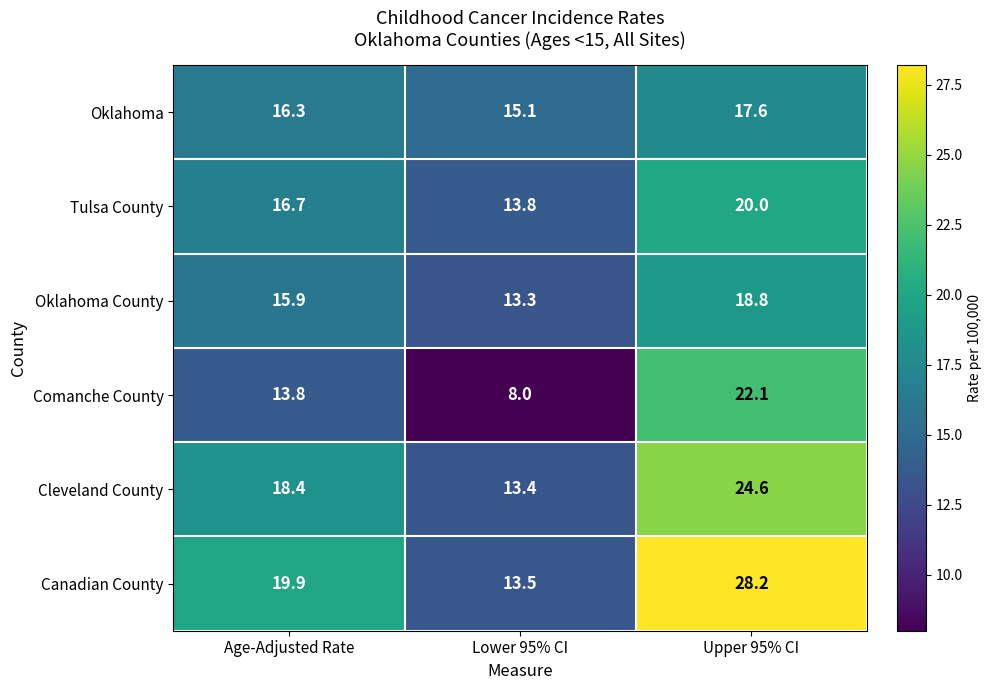

Rank the series by their maximum value, from highest to lowest.

Canadian County, Cleveland County, Comanche County, Tulsa County, Oklahoma County, Oklahoma